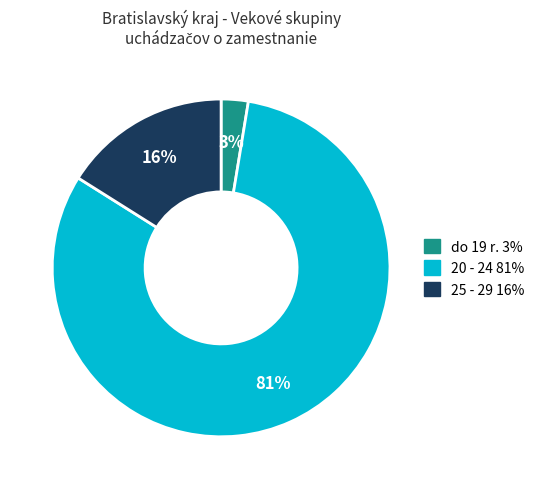

To the nearest percent, what is the average slice percentage?

33%